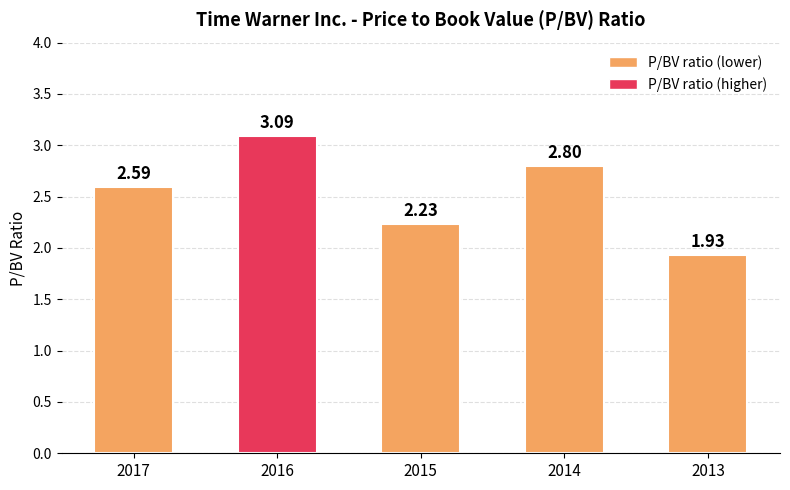

What is the change in value from 2016 to 2014?

-0.3